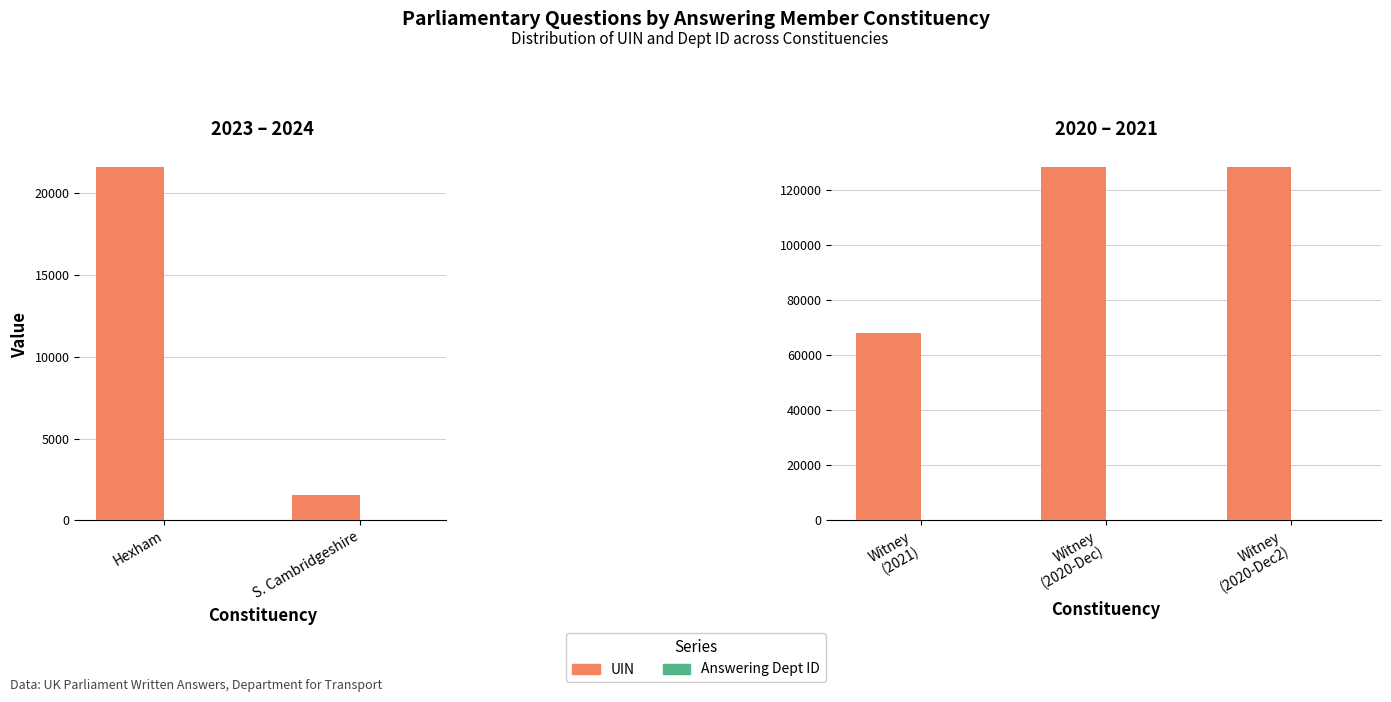

Which series has the widest spread of values?

UIN